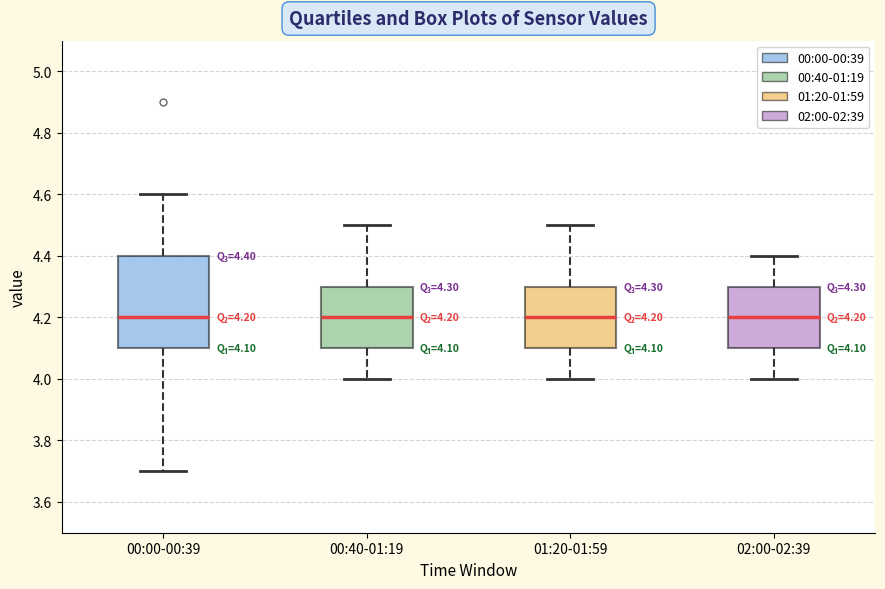

Comparing the boxes themselves (not the whiskers), which one is the tallest?

00:00-00:39